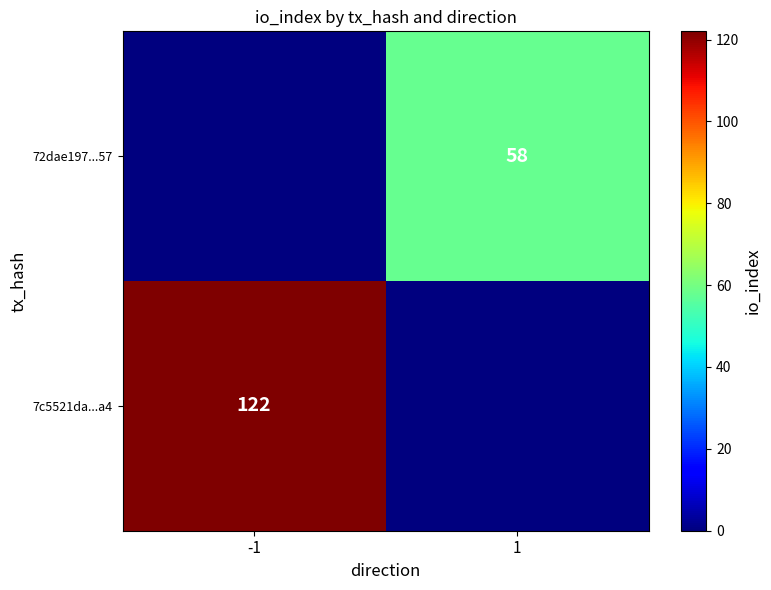

What is the spread (max minus min) of values at 1?

58